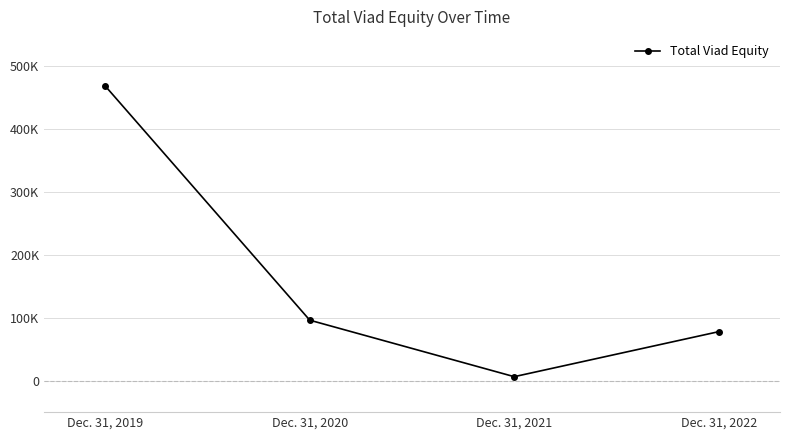

Is this an area chart (filled region under the line)?

No